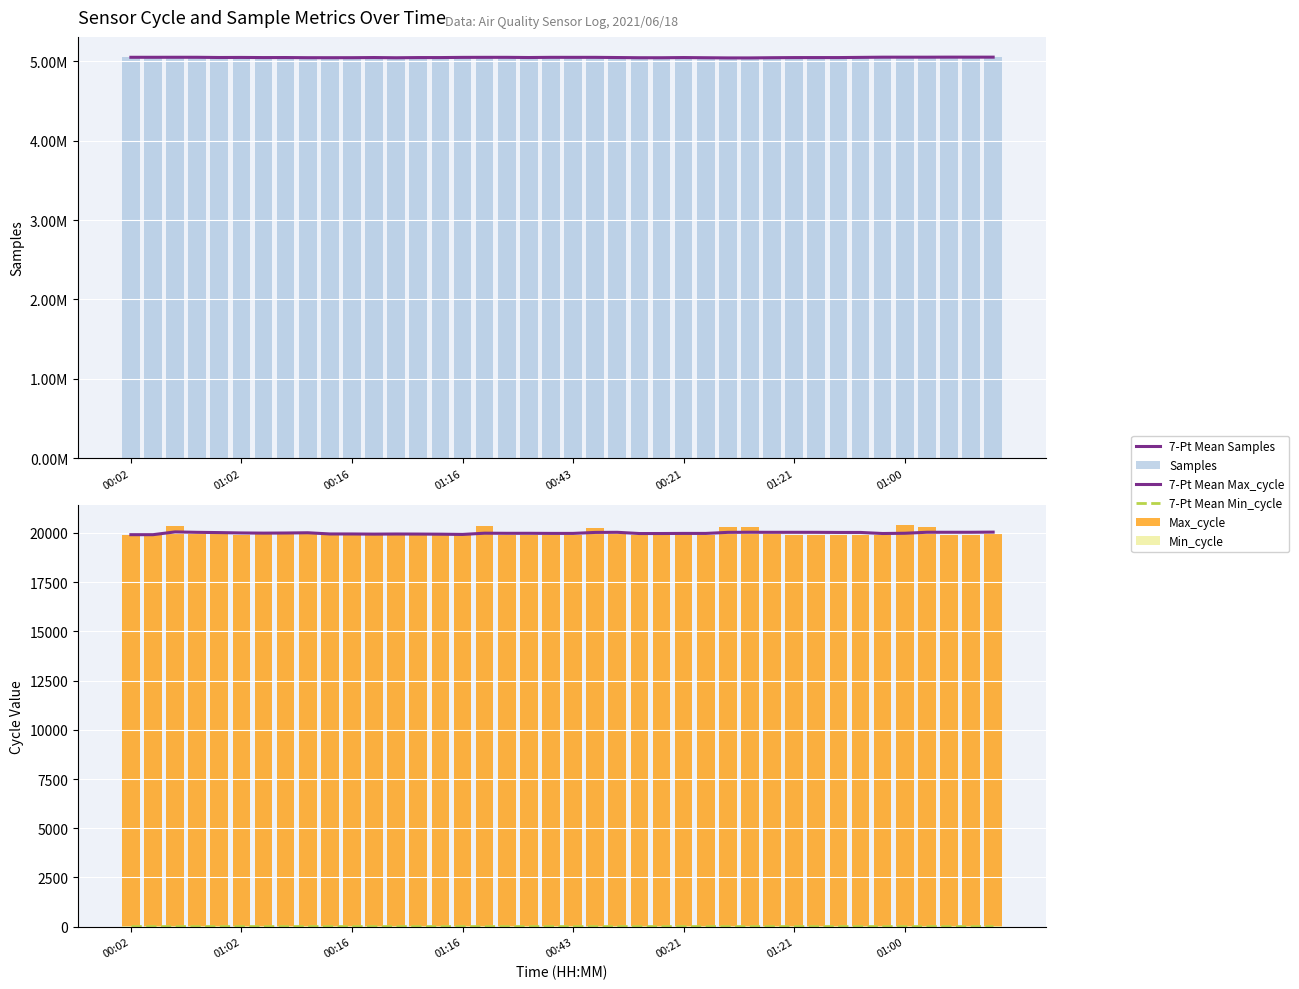

Reading left to right, list all the values displayed in this chart.

7-Pt Mean Samples: 5052149.0	5052060.0	5052401.7	5052201.0	5049461.4	5050350.2	5048593.3	5049088.0	5047015.1	5046844.0	5047041.4	5048977.1	5046186.9	5048648.6	5048563.0	5051044.0	5051595.3	5051638.7	5049223.9	5051637.1	5051444.3	5051449.1	5049059.9	5046515.3	5046344.1	5048748.0	5046391.4	5044254.1	5044235.1	5046795.9	5048390.3	5048552.6	5048533.1	5051025.0	5053517.7	5053553.6	5053394.4	5054159.0	5053961.4	5053927.0
Samples: 5052149.0	5051971.0	5053085.0	5051599.0	5038503.0	5054794.0	5038052.0	5055612.0	5037461.0	5051887.0	5052981.0	5052053.0	5035262.0	5055284.0	5055013.0	5054828.0	5055746.0	5053285.0	5035149.0	5052155.0	5053934.0	5055047.0	5038103.0	5037934.0	5052087.0	5051976.0	5035659.0	5038973.0	5054914.0	5056028.0	5049095.0	5053223.0	5051840.0	5053102.0	5056422.0	5055165.0	5054914.0	5054447.0	5051840.0	5051599.0
7-Pt Mean Max_cycle: 19913.0	19912.5	20054.0	20032.0	20018.8	20001.2	19991.9	19998.0	20010.6	19949.9	19948.9	19941.3	19947.4	19944.1	19938.0	19925.4	19988.6	19982.4	19983.3	19977.7	19977.7	20027.3	20033.7	19971.3	19972.0	19977.3	19976.7	20030.7	20035.6	20033.1	20033.6	20032.4	20026.3	20026.3	19972.3	19984.9	20035.4	20035.4	20035.4	20043.0
7-Pt Mean Min_cycle: 28.0	28.0	28.0	28.0	28.0	28.0	28.0	28.0	28.0	28.0	28.0	28.0	28.0	28.0	28.0	28.0	28.0	28.0	28.0	28.0	28.0	28.0	28.0	28.0	28.0	28.0	28.0	28.0	28.0	28.0	28.0	28.0	28.0	28.0	28.0	28.0	28.0	28.0	28.0	28.0
Max_cycle: 19913.0	19912.0	20337.0	19966.0	19966.0	19913.0	19936.0	19956.0	20000.0	19912.0	19959.0	19913.0	19956.0	19913.0	19913.0	19912.0	20354.0	19916.0	19919.0	19917.0	19913.0	20260.0	19957.0	19917.0	19921.0	19956.0	19913.0	20291.0	20294.0	19940.0	19920.0	19913.0	19913.0	19913.0	19913.0	20382.0	20294.0	19920.0	19913.0	19966.0
Min_cycle: 28.0	28.0	28.0	28.0	28.0	28.0	28.0	28.0	28.0	28.0	28.0	28.0	28.0	28.0	28.0	28.0	28.0	28.0	28.0	28.0	28.0	28.0	28.0	28.0	28.0	28.0	28.0	28.0	28.0	28.0	28.0	28.0	28.0	28.0	28.0	28.0	28.0	28.0	28.0	28.0